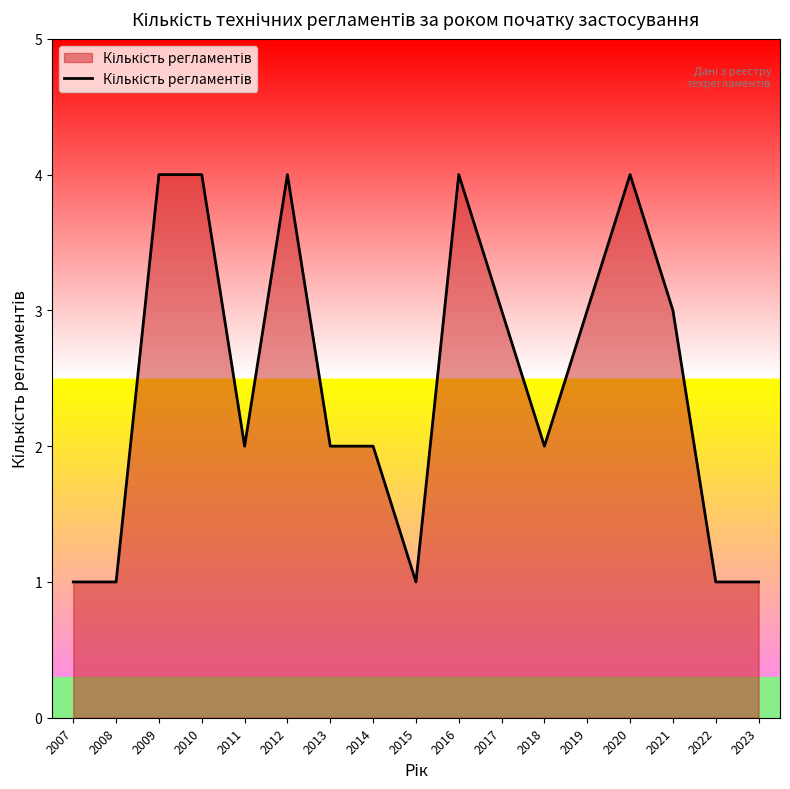

What is the ratio of the value at 2020 to the value at 2018?

2.0